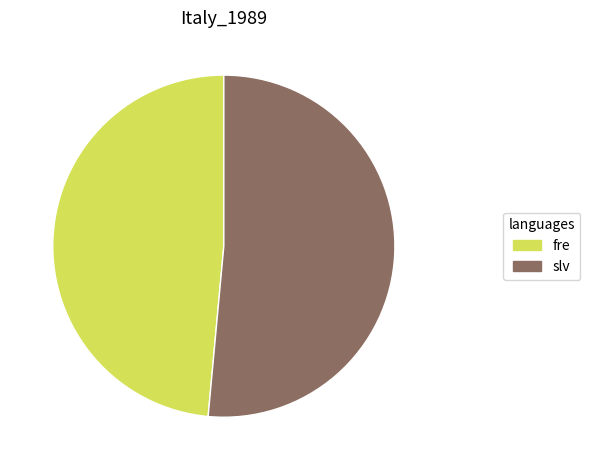

Does any single category account for the majority?

Yes